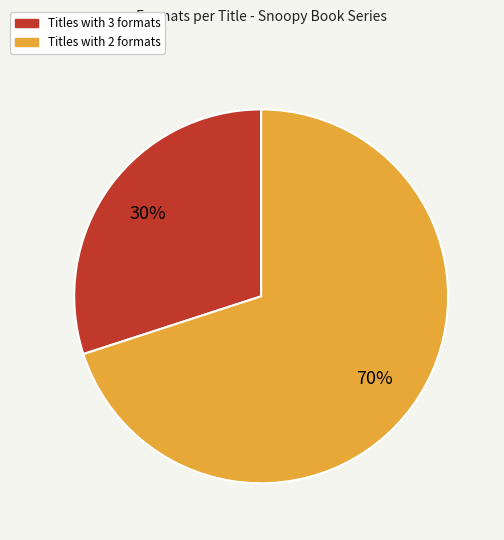

Is there any slice that represents more than half of the pie?

Yes